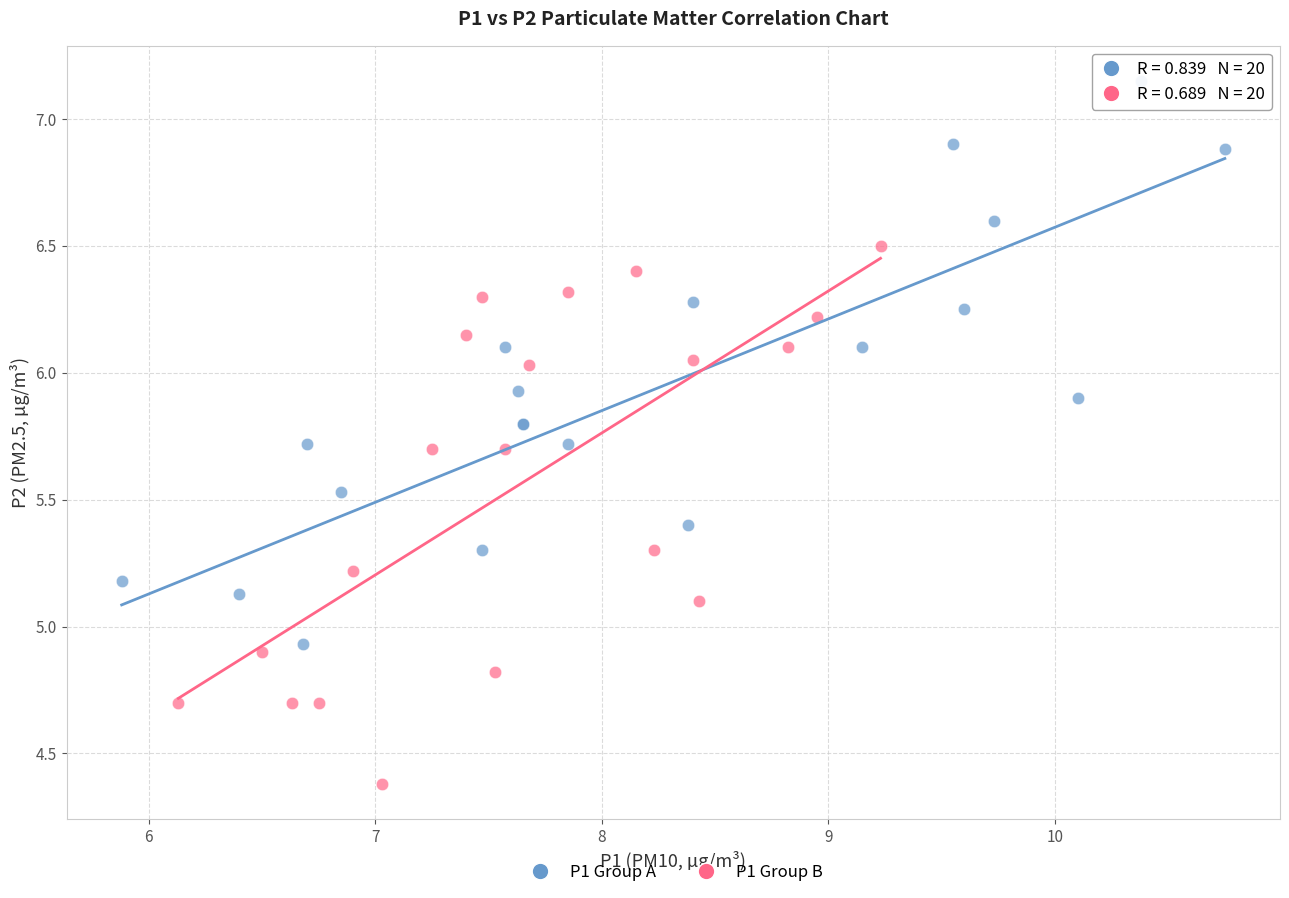

What are all the series names shown in the legend?

P1 Group A, P1 Group B